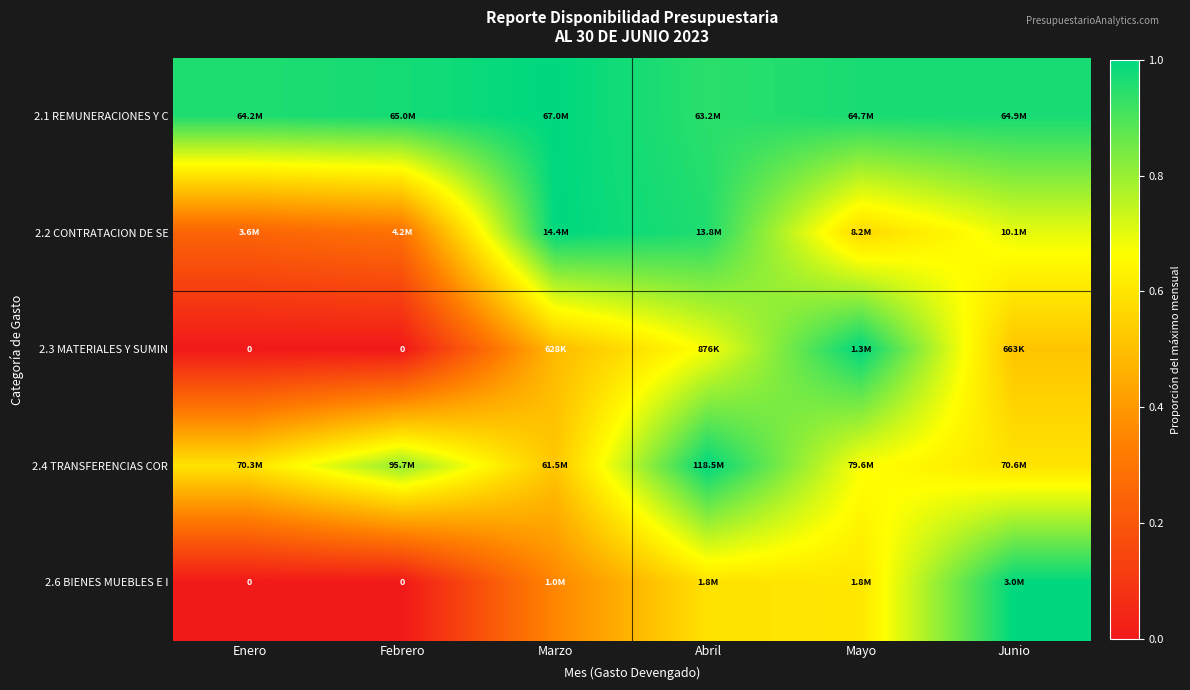

How many positive values does the 2.6 BIENES MUEBLES E I series have?

4